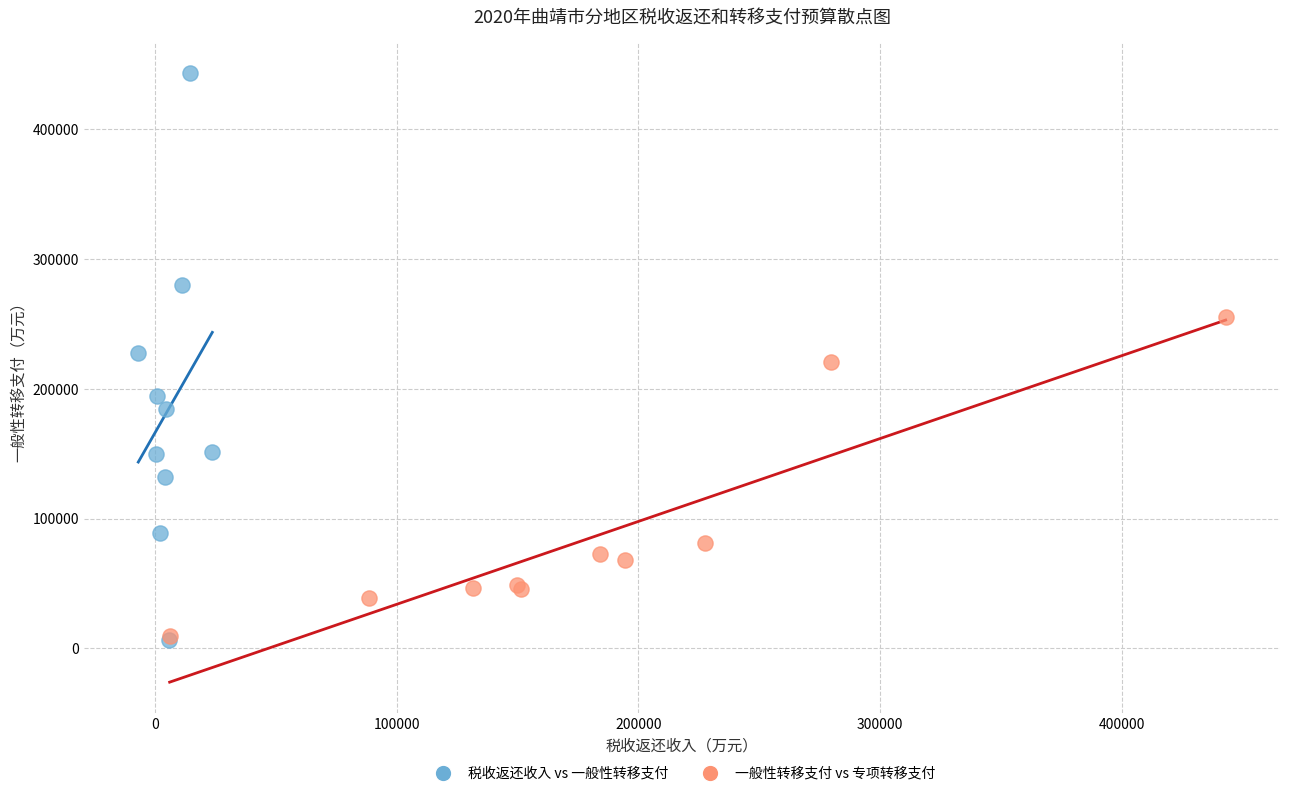

Which series has the largest Y range (max minus min)?

税收返还收入 vs 一般性转移支付